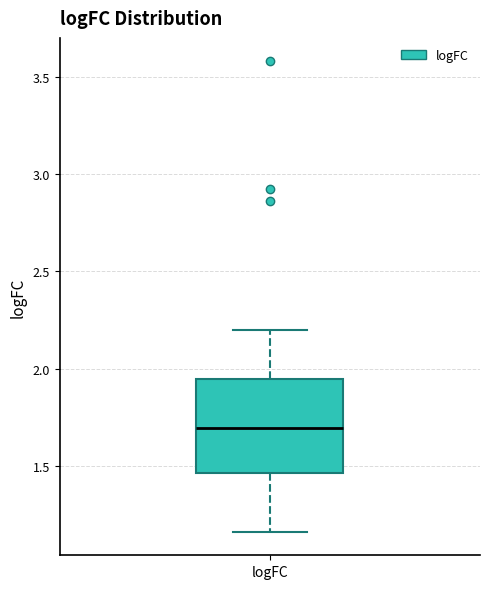

Transcribe this box plot: give where the median line is, the range the box spans, and where the two whiskers end, as read against the y-axis. The values are not printed on the chart, so give them approximately, as read against the axis.

median 1.70, box 1.45 to 1.95, whiskers 1.15 to 2.20